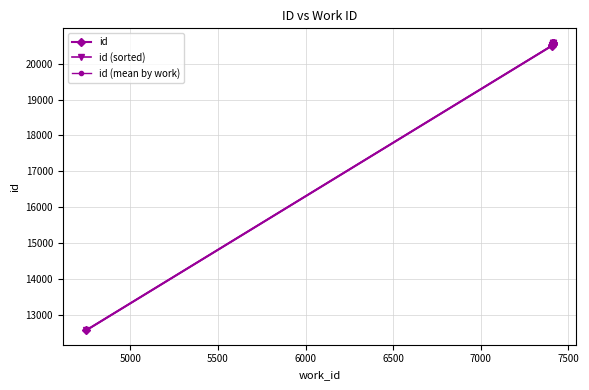

List the labels in order of value, smallest first.

4747, 7408, 7408, 7408, 7411, 7411, 7411, 7411, 7411, 7411